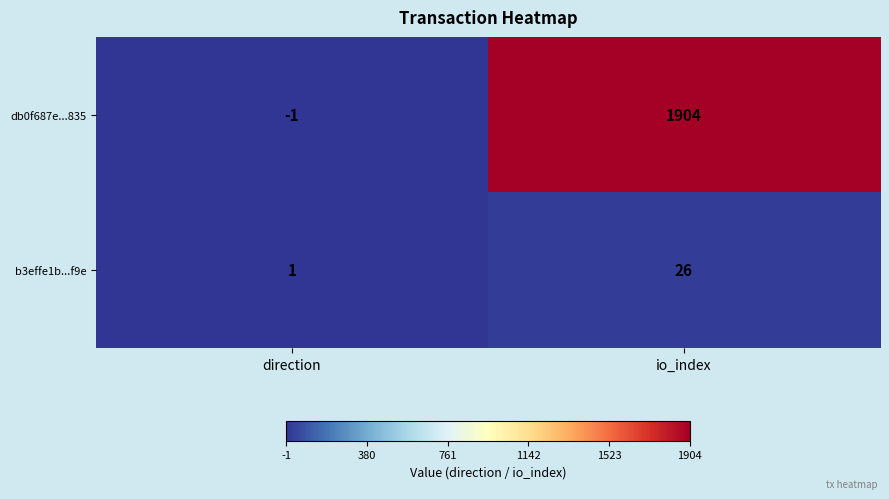

Reading left to right, what are all the values shown in this chart?

db0f687e...835: -1	1904
b3effe1b...f9e: 1	26